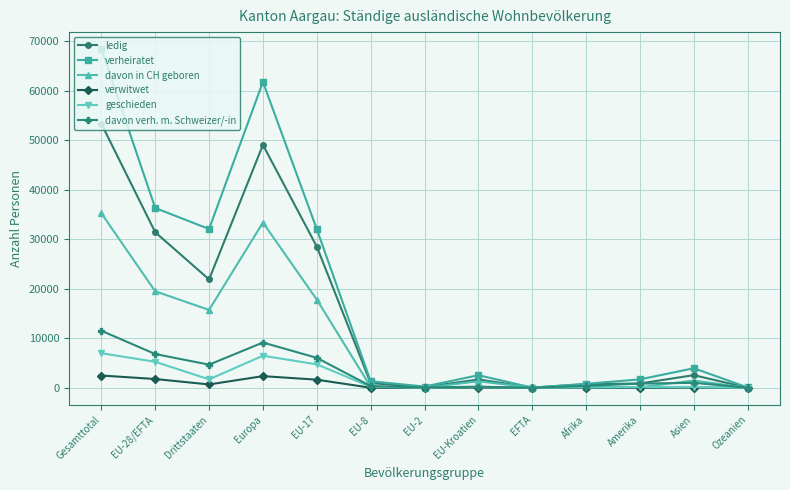

True or false: geschieden has a value of 1730 at Drittstaaten.

True